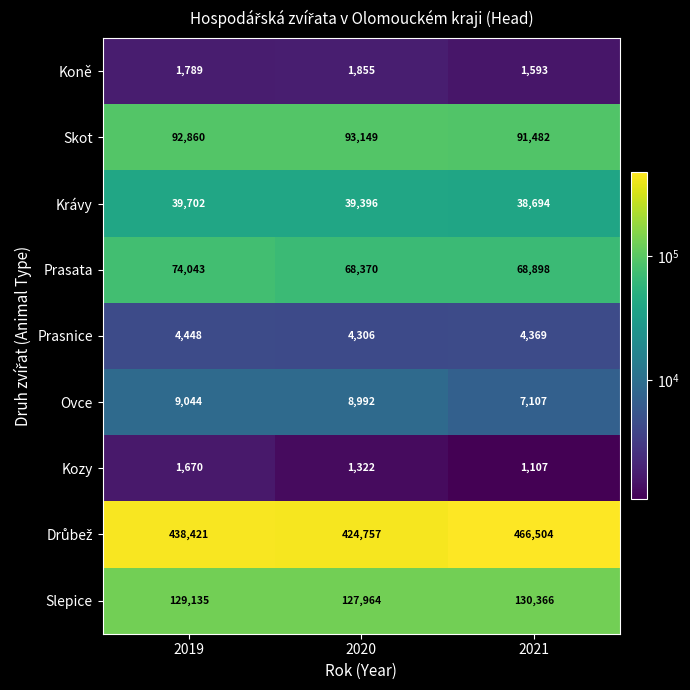

List the labels in order of Koně value, smallest first.

2021, 2019, 2020